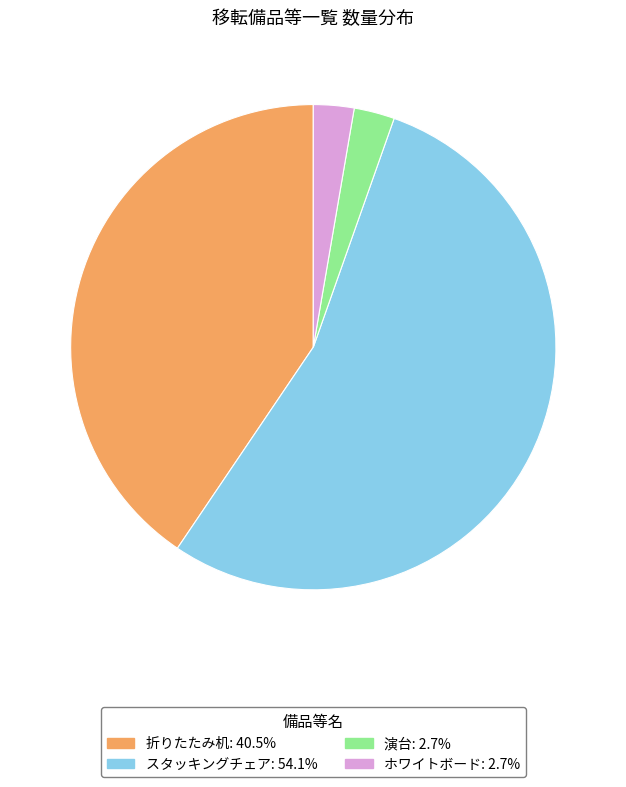

Which has a higher value, ホワイトボード or スタッキングチェア?

スタッキングチェア